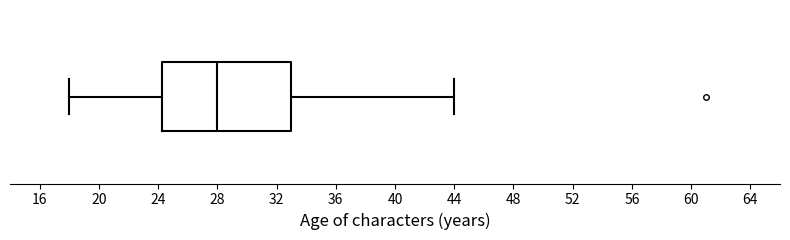

Read this box plot against the x-axis: the position of the median line, the range covered by the box, and the ends of both whiskers. The values are not printed on the chart, so give them approximately, as read against the axis.

median 28.0, box 24.5 to 33.0, whiskers 18.0 to 44.0